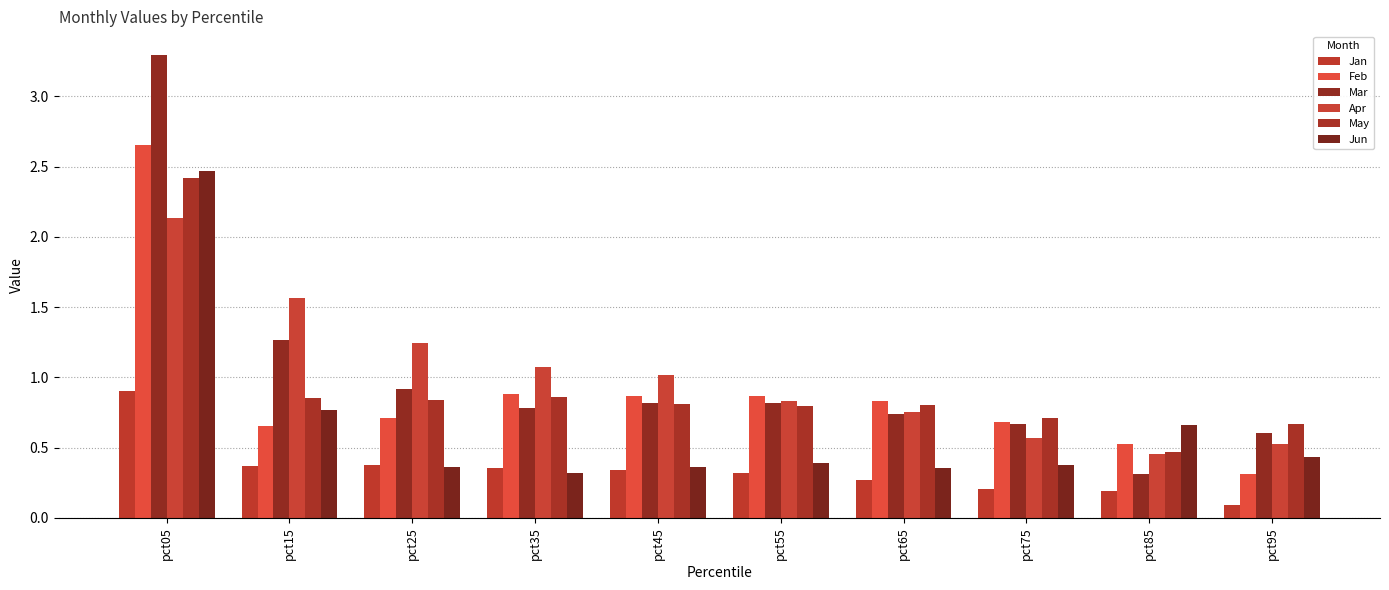

What are all the series names shown in the legend?

Jan, Feb, Mar, Apr, May, Jun